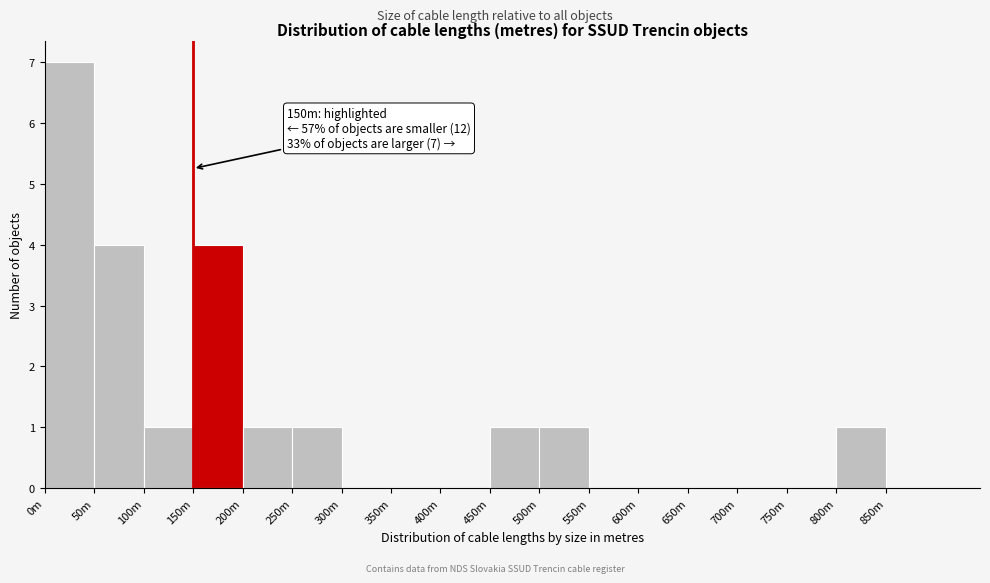

Reading left to right, extract all data points from this chart.

0m=7	50m=4	100m=1	150m=4	200m=1	250m=1	300m=0	350m=0	400m=0	450m=1	500m=1	550m=0	600m=0	650m=0	700m=0	750m=0	800m=1	850m=0